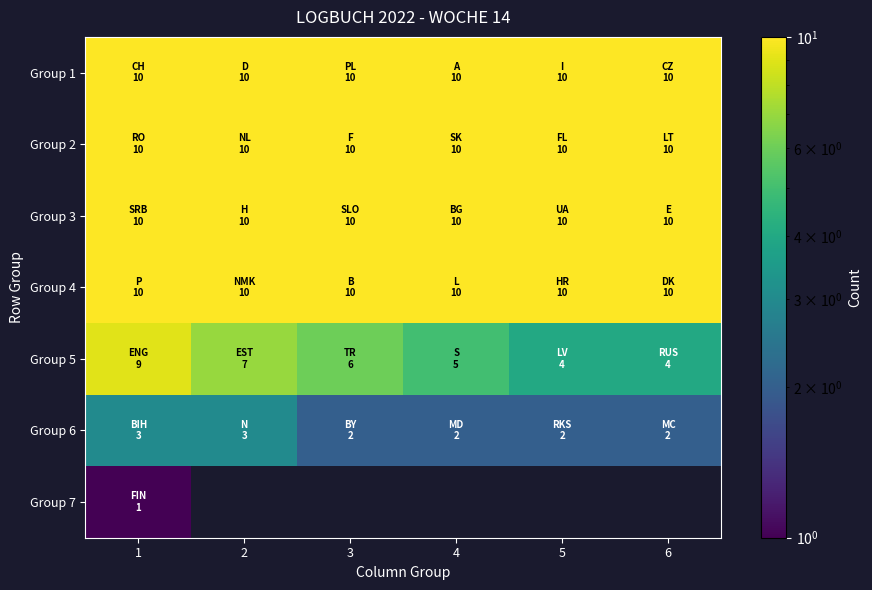

Which category has the lowest value across all series?

1